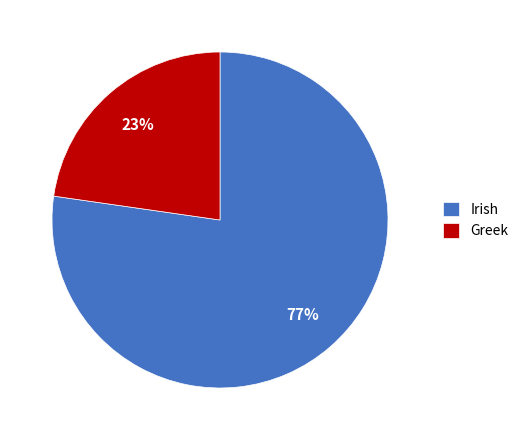

Do Irish and Greek together represent more than half of the pie?

Yes